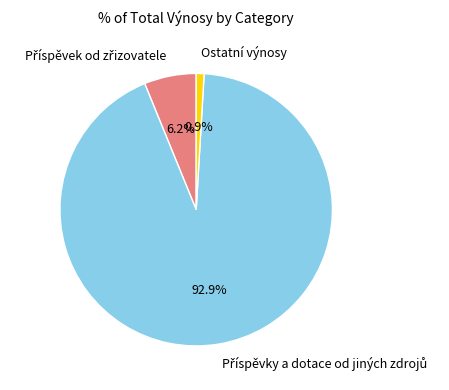

Which slice is the smallest?

Ostatní výnosy